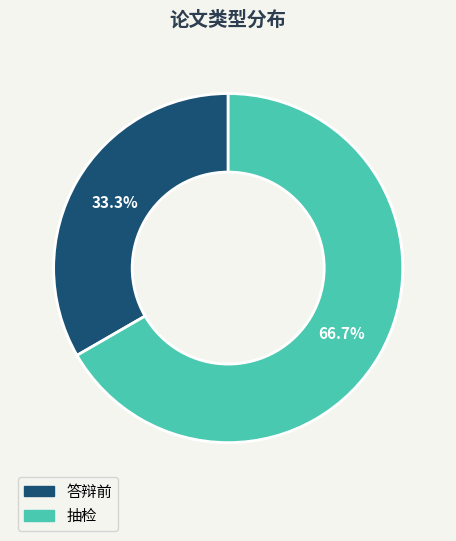

The 答辩前 slice represents 26% of the pie. True or false?

False